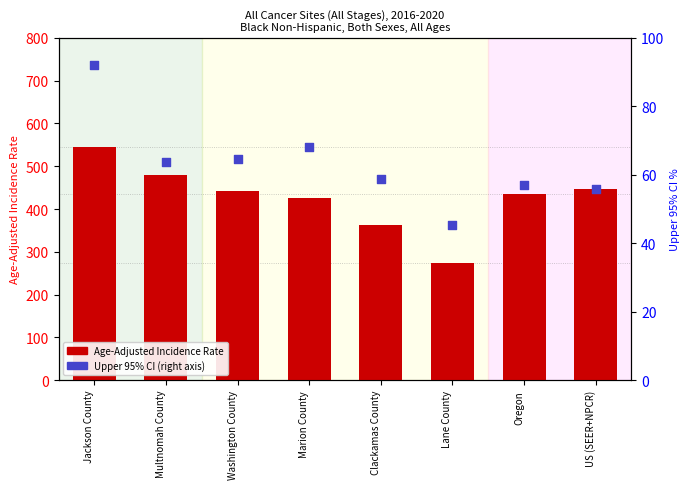

At how many categories does at least one series exceed 91?

8